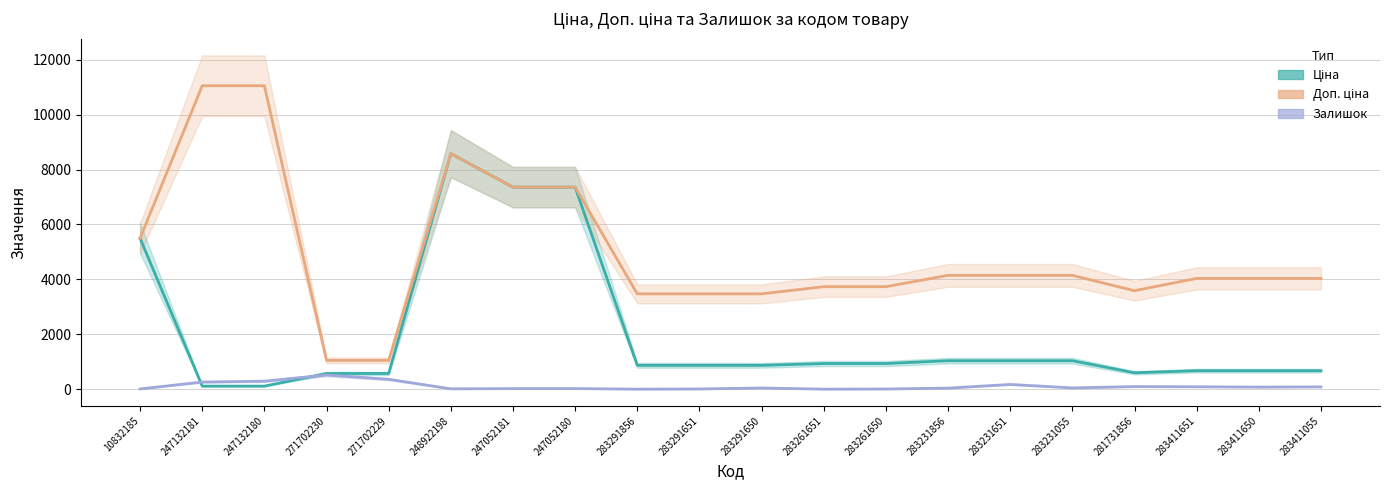

True or false: Ціна has more than 2 points higher than both neighbors.

False